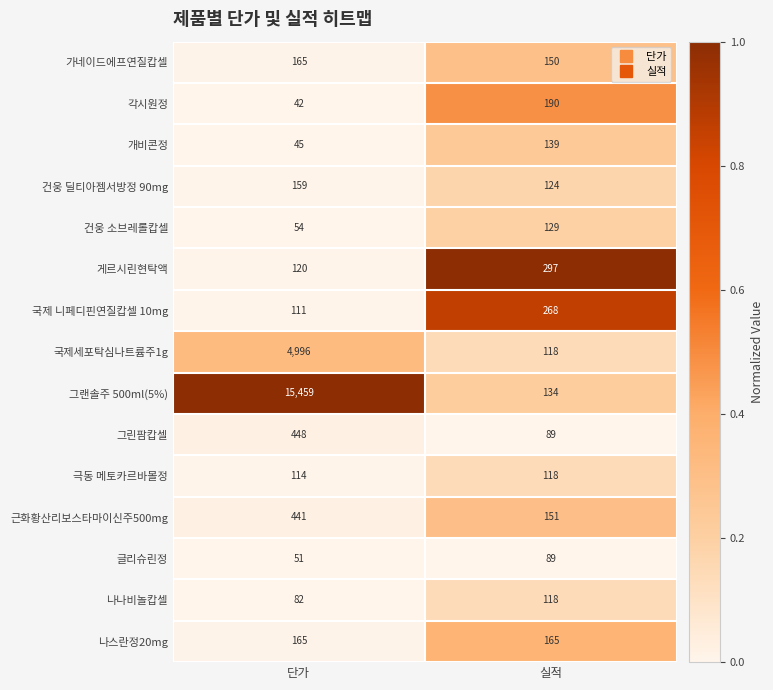

Rank the categories by 게르시린현탁액 value from lowest to highest.

단가, 실적